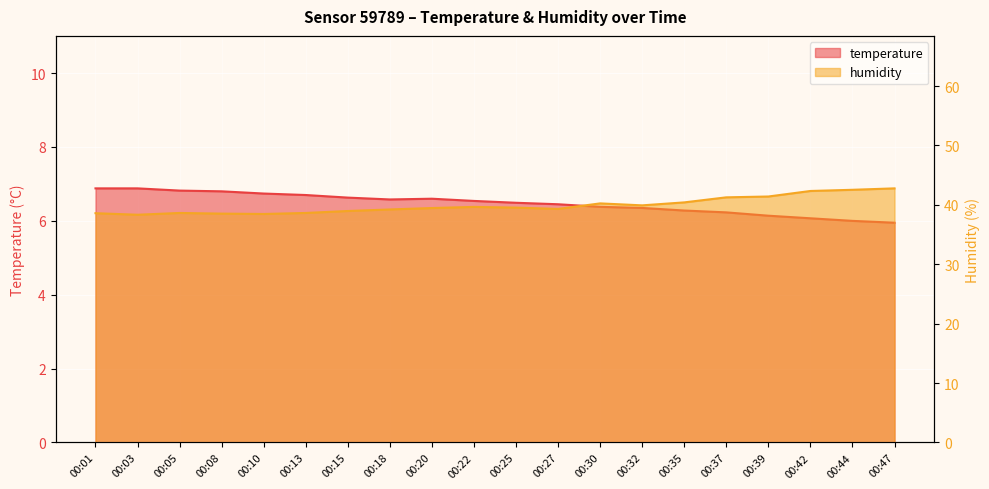

List the series in order of their overall mean, lowest first.

temperature, humidity